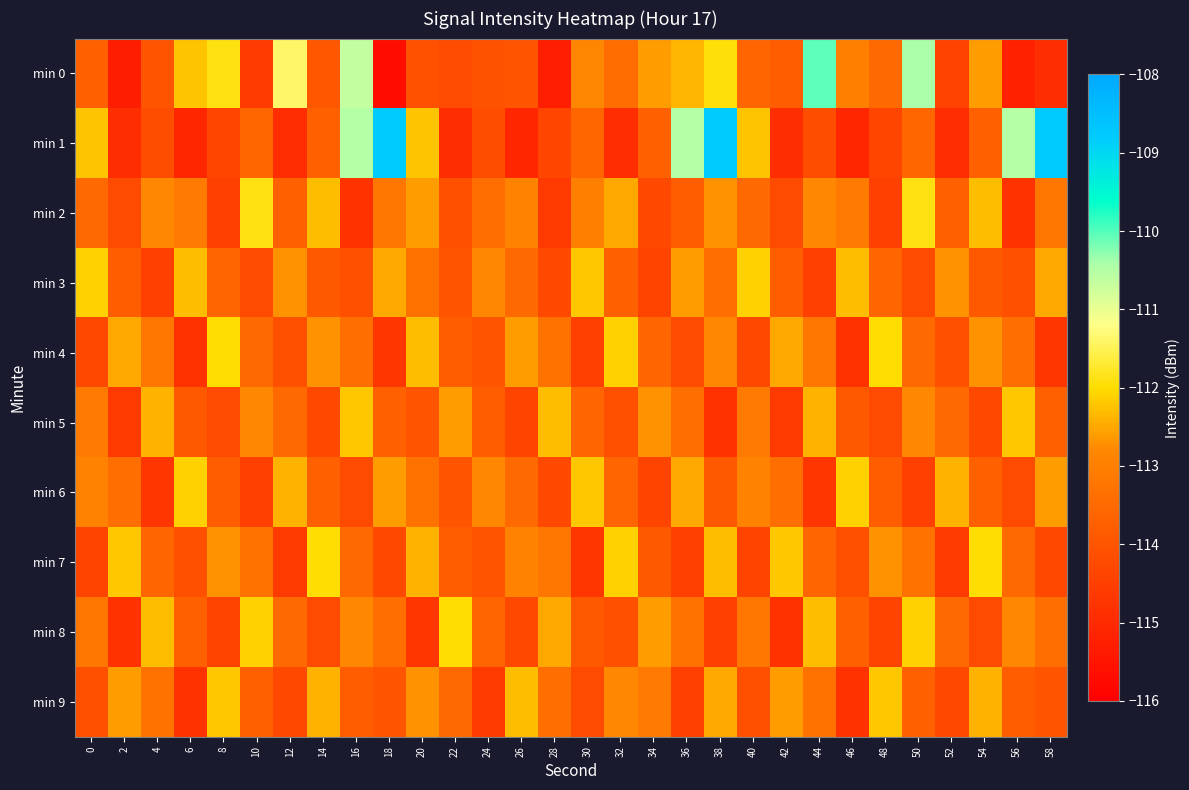

Reading left to right, list all the values displayed in this chart.

min 0: 0=-113.7	2=-115.3	4=-114.0	6=-112.2	8=-111.9	10=-114.6	12=-111.4	14=-113.9	16=-110.6	18=-115.7	20=-114.1	22=-114.2	24=-114.1	26=-114.0	28=-115.3	30=-112.8	32=-113.4	34=-112.6	36=-112.3	38=-111.9	40=-113.6	42=-113.8	44=-110.1	46=-113.0	48=-113.5	50=-110.4	52=-114.4	54=-112.6	56=-115.2	58=-114.9
min 1: 0=-112.2	2=-114.9	4=-114.2	6=-115.1	8=-114.4	10=-113.6	12=-114.9	14=-113.7	16=-110.5	18=-108.8	20=-112.2	22=-114.9	24=-114.2	26=-115.1	28=-114.4	30=-113.6	32=-114.9	34=-113.7	36=-110.5	38=-108.8	40=-112.2	42=-114.9	44=-114.2	46=-115.1	48=-114.4	50=-113.6	52=-114.9	54=-113.7	56=-110.5	58=-108.8
min 2: 0=-113.5	2=-114.2	4=-112.8	6=-113.1	8=-114.5	10=-111.9	12=-113.7	14=-112.3	16=-114.8	18=-113.2	20=-112.6	22=-114.1	24=-113.4	26=-112.9	28=-114.6	30=-113.0	32=-112.5	34=-114.3	36=-113.8	38=-112.7	40=-113.5	42=-114.2	44=-112.8	46=-113.1	48=-114.5	50=-111.9	52=-113.7	54=-112.3	56=-114.8	58=-113.2
min 3: 0=-112.1	2=-113.8	4=-114.5	6=-112.3	8=-113.6	10=-114.2	12=-112.7	14=-113.9	16=-114.1	18=-112.5	20=-113.3	22=-114.0	24=-112.8	26=-113.5	28=-114.3	30=-112.2	32=-113.7	34=-114.4	36=-112.6	38=-113.4	40=-112.1	42=-113.8	44=-114.5	46=-112.3	48=-113.6	50=-114.2	52=-112.7	54=-113.9	56=-114.1	58=-112.5
min 4: 0=-114.3	2=-112.5	4=-113.2	6=-114.8	8=-112.0	10=-113.5	12=-114.1	14=-112.7	16=-113.4	18=-114.7	20=-112.3	22=-113.8	24=-114.0	26=-112.6	28=-113.3	30=-114.5	32=-112.1	34=-113.6	36=-114.2	38=-112.8	40=-114.3	42=-112.5	44=-113.2	46=-114.8	48=-112.0	50=-113.5	52=-114.1	54=-112.7	56=-113.4	58=-114.7
min 5: 0=-113.1	2=-114.6	4=-112.4	6=-113.9	8=-114.2	10=-112.8	12=-113.5	14=-114.3	16=-112.2	18=-113.7	20=-114.0	22=-112.6	24=-113.8	26=-114.4	28=-112.3	30=-113.6	32=-114.1	34=-112.7	36=-113.4	38=-114.8	40=-113.1	42=-114.6	44=-112.4	46=-113.9	48=-114.2	50=-112.8	52=-113.5	54=-114.3	56=-112.2	58=-113.7
min 6: 0=-112.9	2=-113.4	4=-114.7	6=-112.1	8=-113.8	10=-114.5	12=-112.4	14=-113.7	16=-114.2	18=-112.6	20=-113.3	22=-114.0	24=-112.8	26=-113.5	28=-114.3	30=-112.2	32=-113.6	34=-114.4	36=-112.5	38=-113.9	40=-112.9	42=-113.4	44=-114.7	46=-112.1	48=-113.8	50=-114.5	52=-112.4	54=-113.7	56=-114.2	58=-112.6
min 7: 0=-114.4	2=-112.2	4=-113.6	6=-114.1	8=-112.7	10=-113.3	12=-114.6	14=-112.0	16=-113.5	18=-114.3	20=-112.4	22=-113.8	24=-114.0	26=-112.9	28=-113.2	30=-114.7	32=-112.1	34=-113.9	36=-114.5	38=-112.3	40=-114.4	42=-112.2	44=-113.6	46=-114.1	48=-112.7	50=-113.3	52=-114.6	54=-112.0	56=-113.5	58=-114.3
min 8: 0=-113.2	2=-114.8	4=-112.3	6=-113.7	8=-114.4	10=-112.1	12=-113.5	14=-114.2	16=-112.8	18=-113.4	20=-114.7	22=-112.0	24=-113.6	26=-114.3	28=-112.5	30=-113.9	32=-114.1	34=-112.6	36=-113.3	38=-114.5	40=-113.2	42=-114.8	44=-112.3	46=-113.7	48=-114.4	50=-112.1	52=-113.5	54=-114.2	56=-112.8	58=-113.4
min 9: 0=-114.1	2=-112.6	4=-113.3	6=-114.8	8=-112.2	10=-113.7	12=-114.3	14=-112.4	16=-113.8	18=-114.0	20=-112.7	22=-113.5	24=-114.6	26=-112.3	28=-113.4	30=-114.2	32=-112.8	34=-113.1	36=-114.5	38=-112.5	40=-114.1	42=-112.6	44=-113.3	46=-114.8	48=-112.2	50=-113.7	52=-114.3	54=-112.4	56=-113.8	58=-114.0